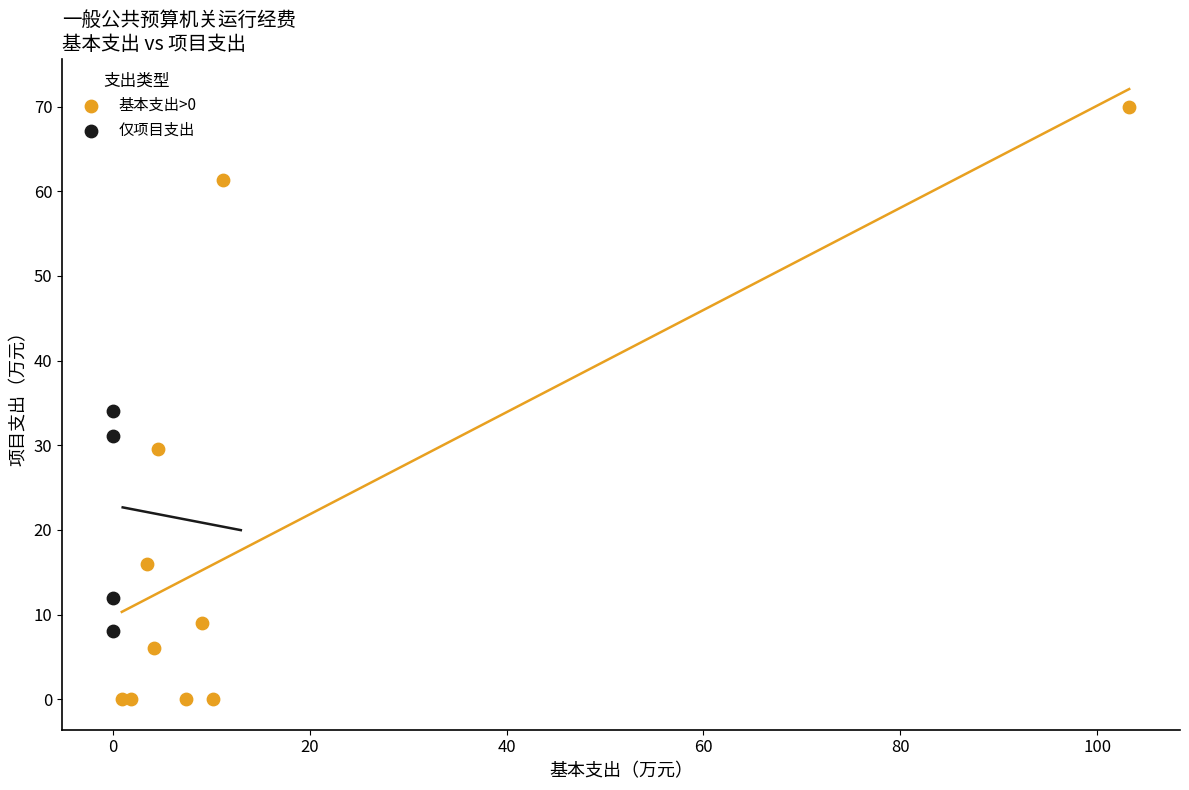

What are all the series names shown in the legend?

基本支出>0, 仅项目支出